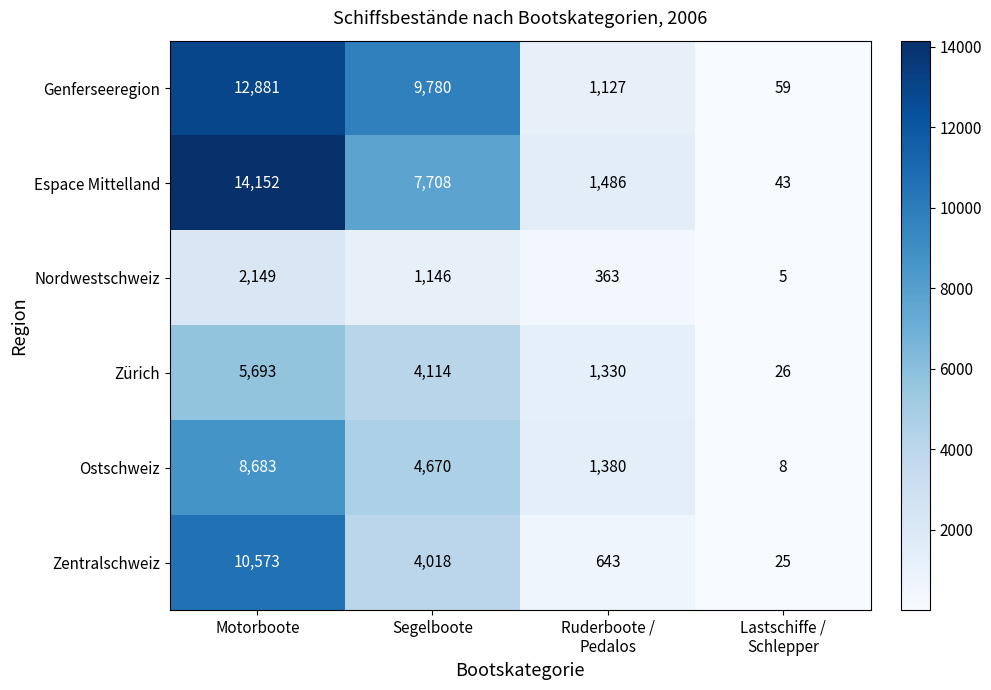

Which series has the largest range (max minus min)?

Espace Mittelland